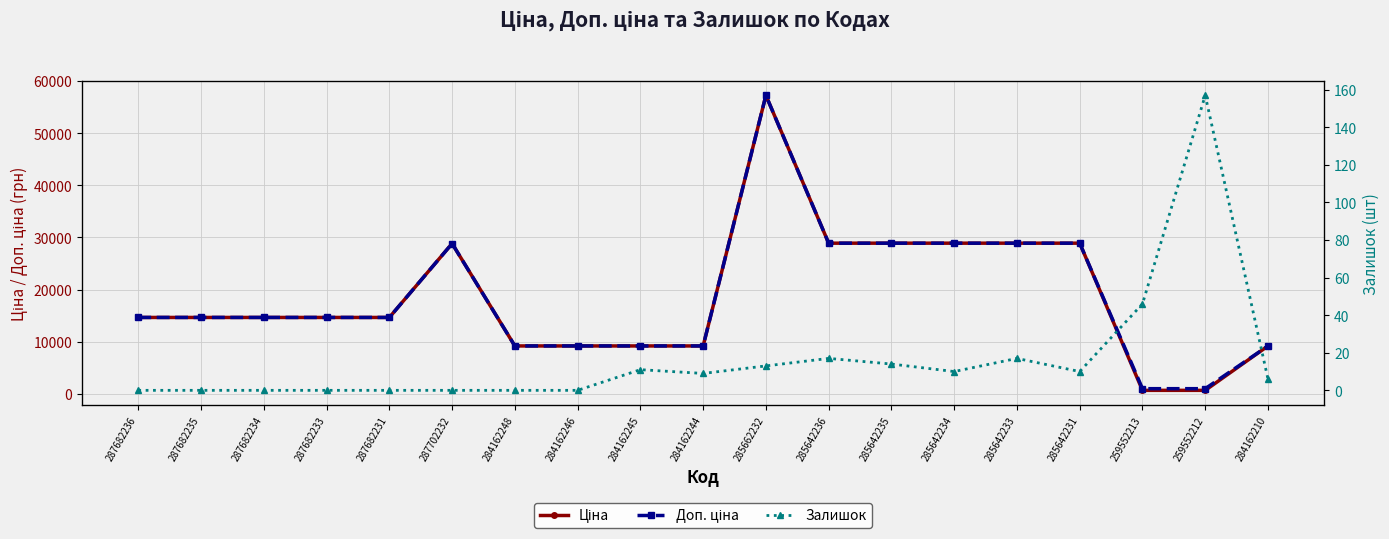

What is the average value of the Доп. ціна series?

18508.8